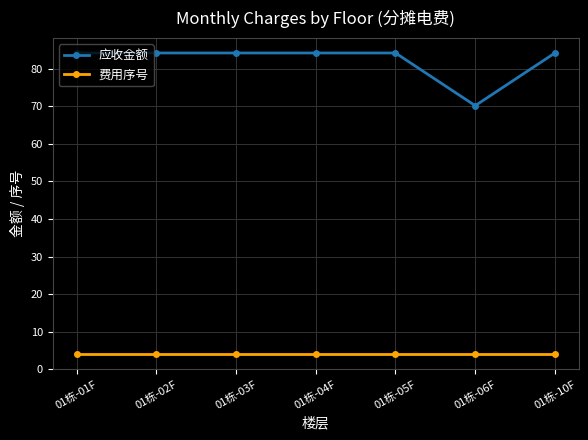

At 01栋-02F, list the series in order from largest to smallest.

应收金额, 费用序号